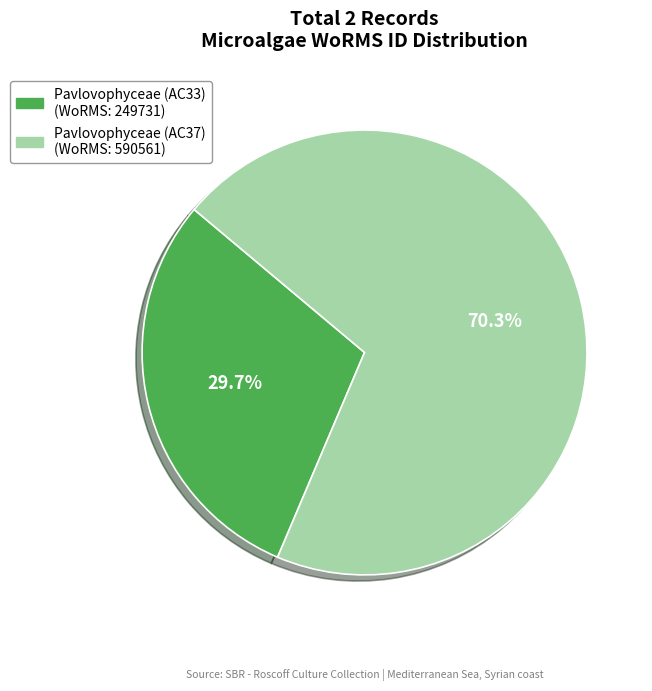

Rank the categories by value from highest to lowest.

Pavlovophyceae (AC37), Pavlovophyceae (AC33)